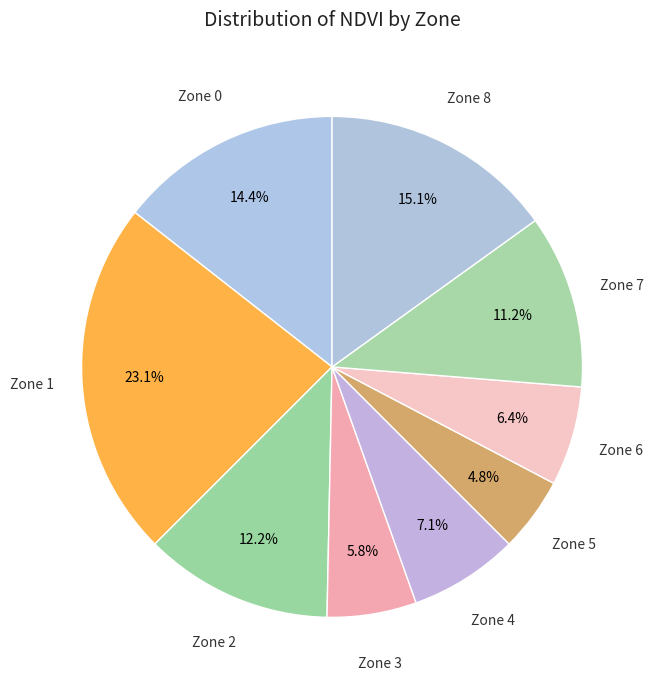

Count the number of slices in the pie.

9